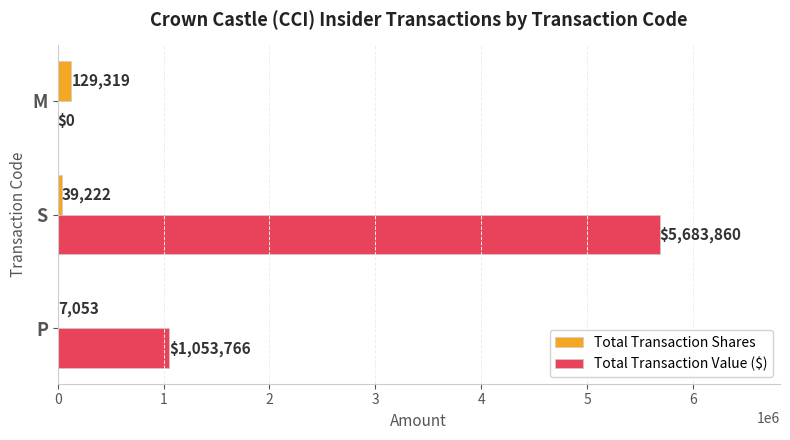

True or false: Total Transaction Shares has a value of 39222 at S.

True